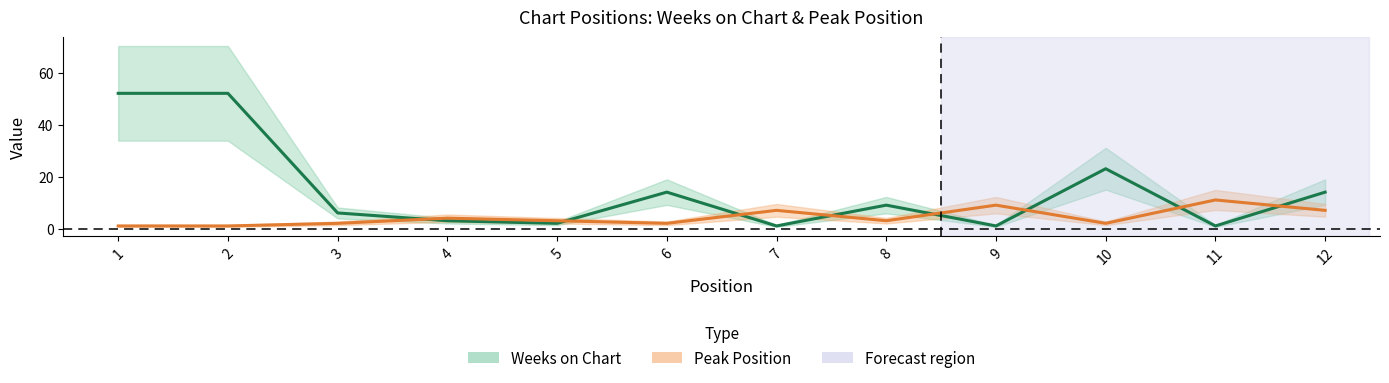

How many lines are shown in the chart?

2